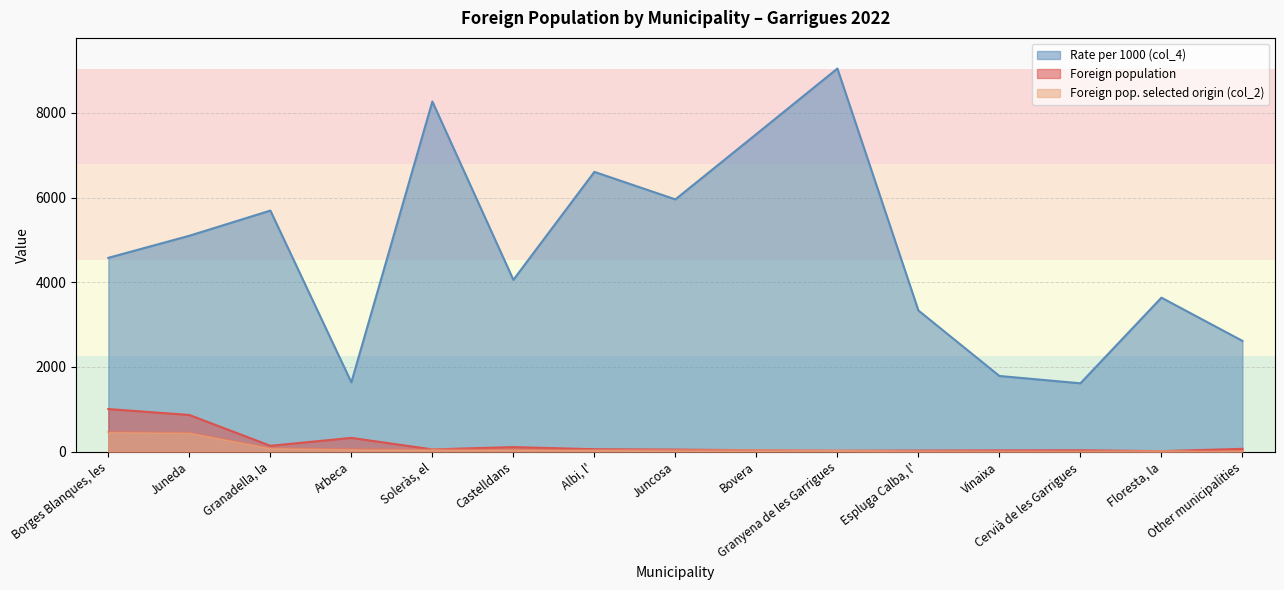

What is the maximum value shown in the chart?

9048